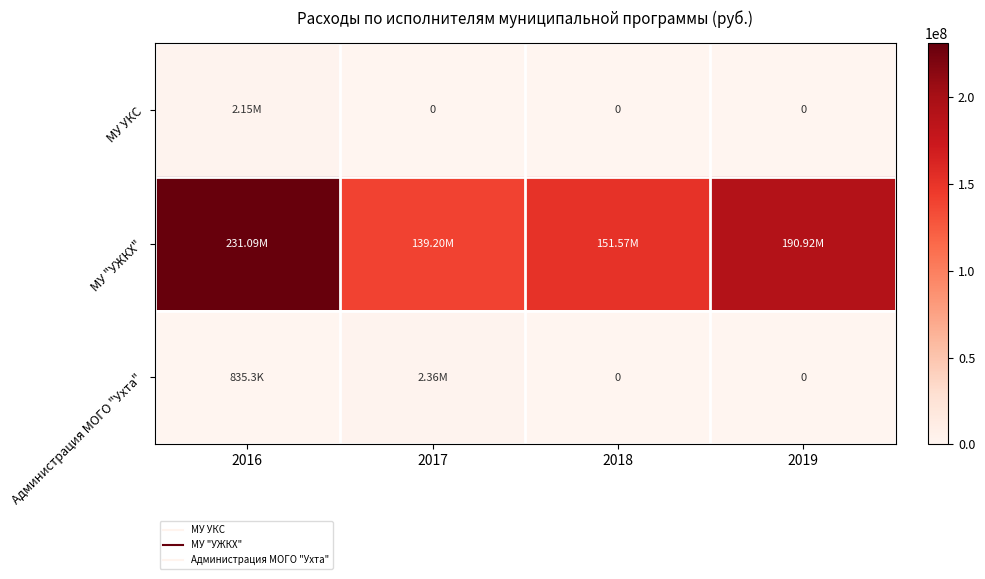

Which series has the widest spread of values?

МУ "УЖКХ"